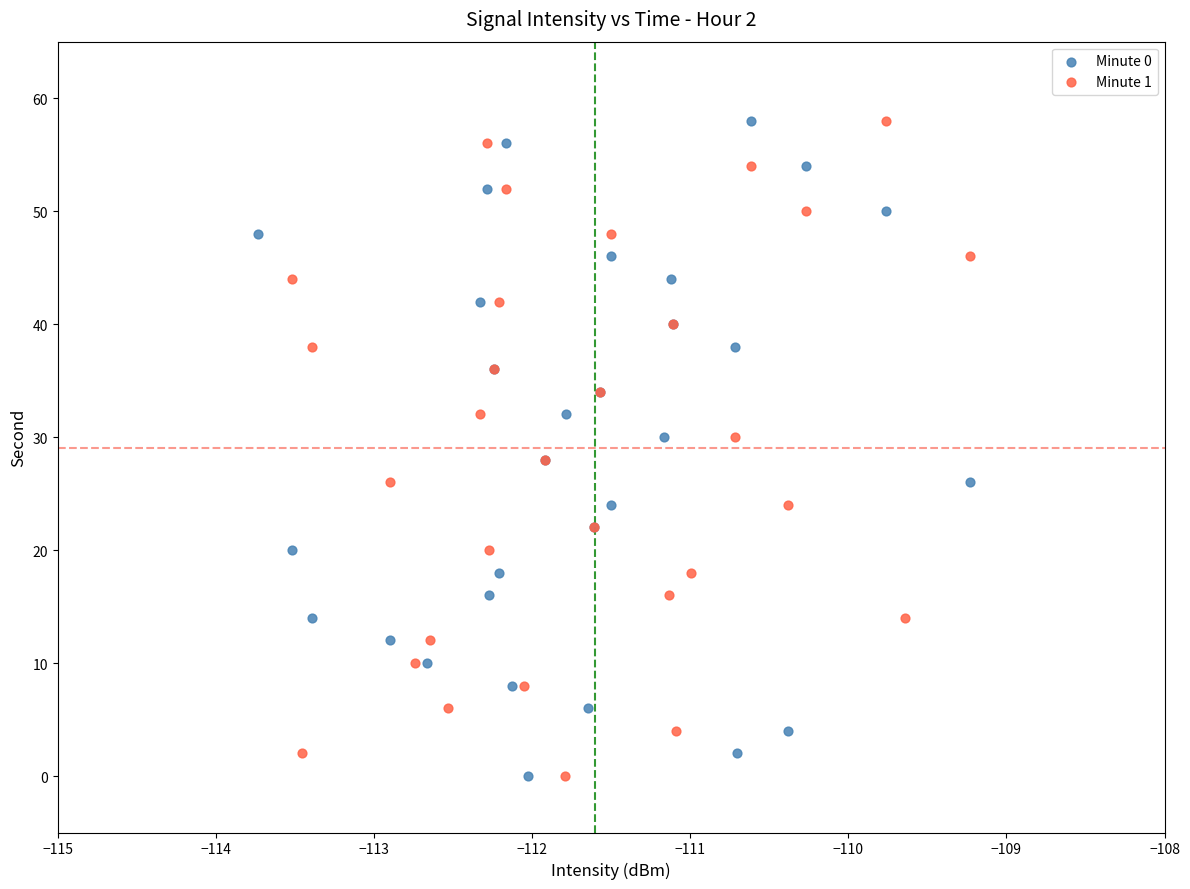

What are all the series names shown in the legend?

Minute 0, Minute 1